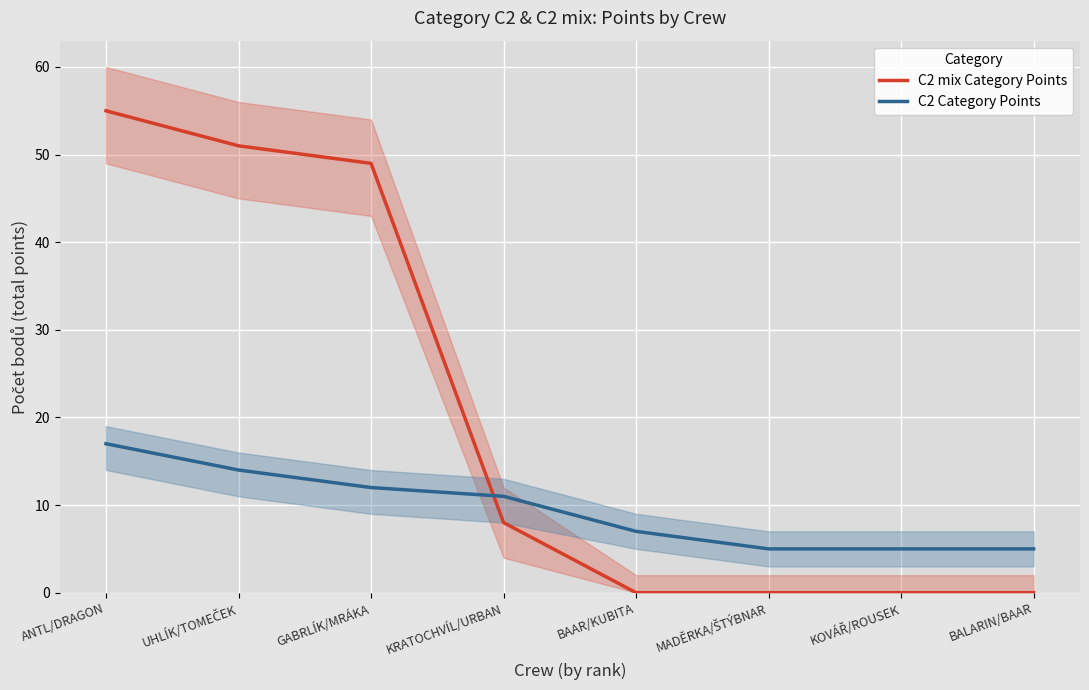

Rank the series at ANTL/DRAGON from lowest to highest value.

C2 Category Points, C2 mix Category Points